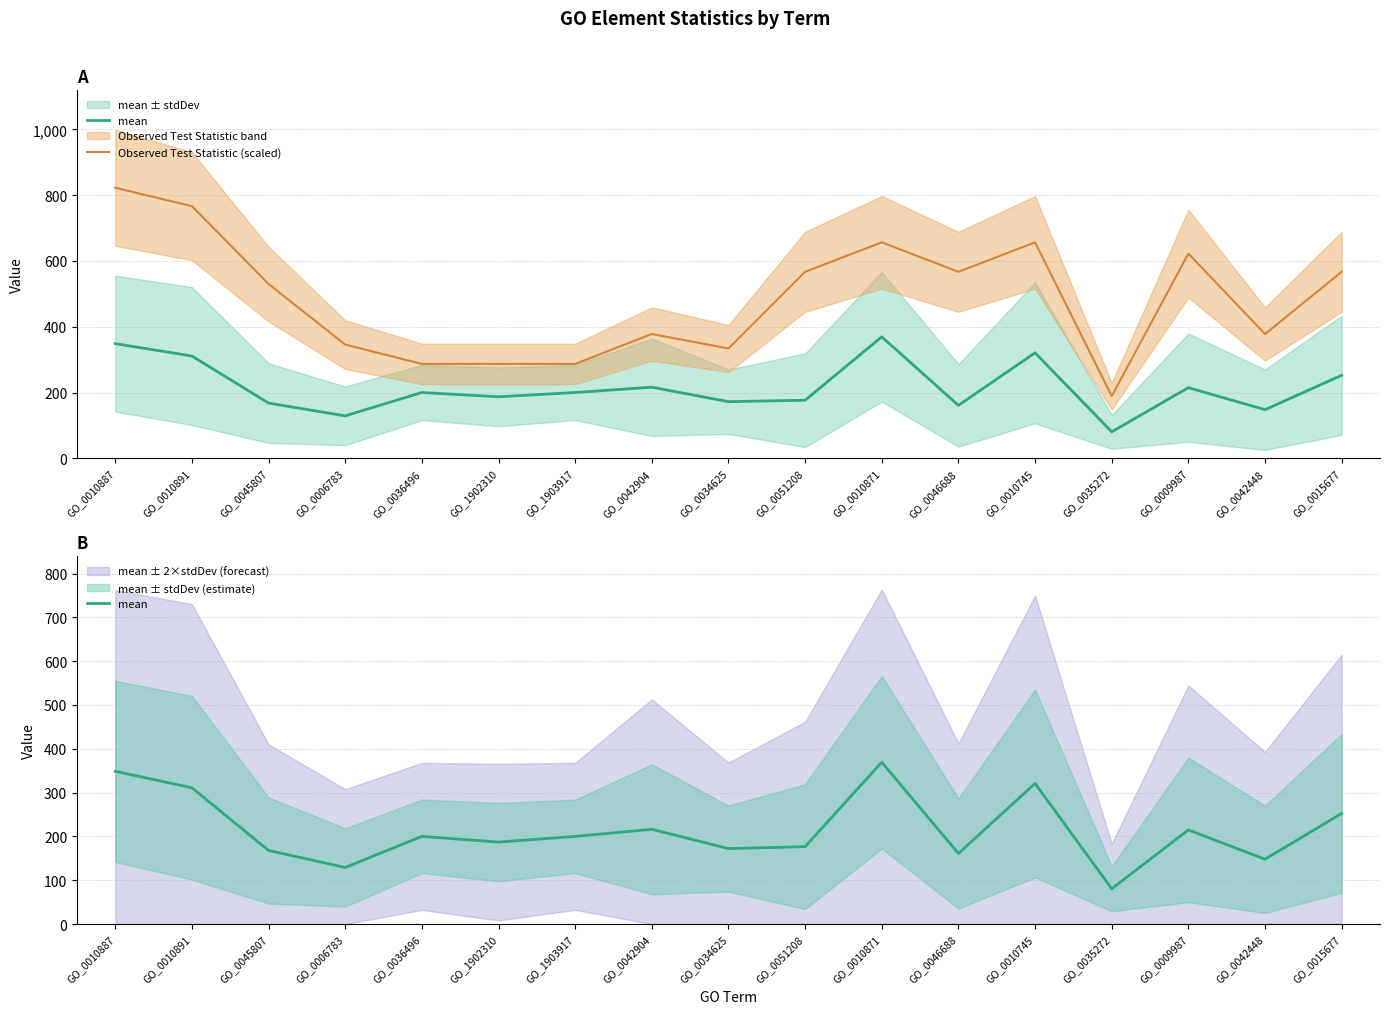

Which series has the largest total across all categories?

Observed Test Statistic (scaled)